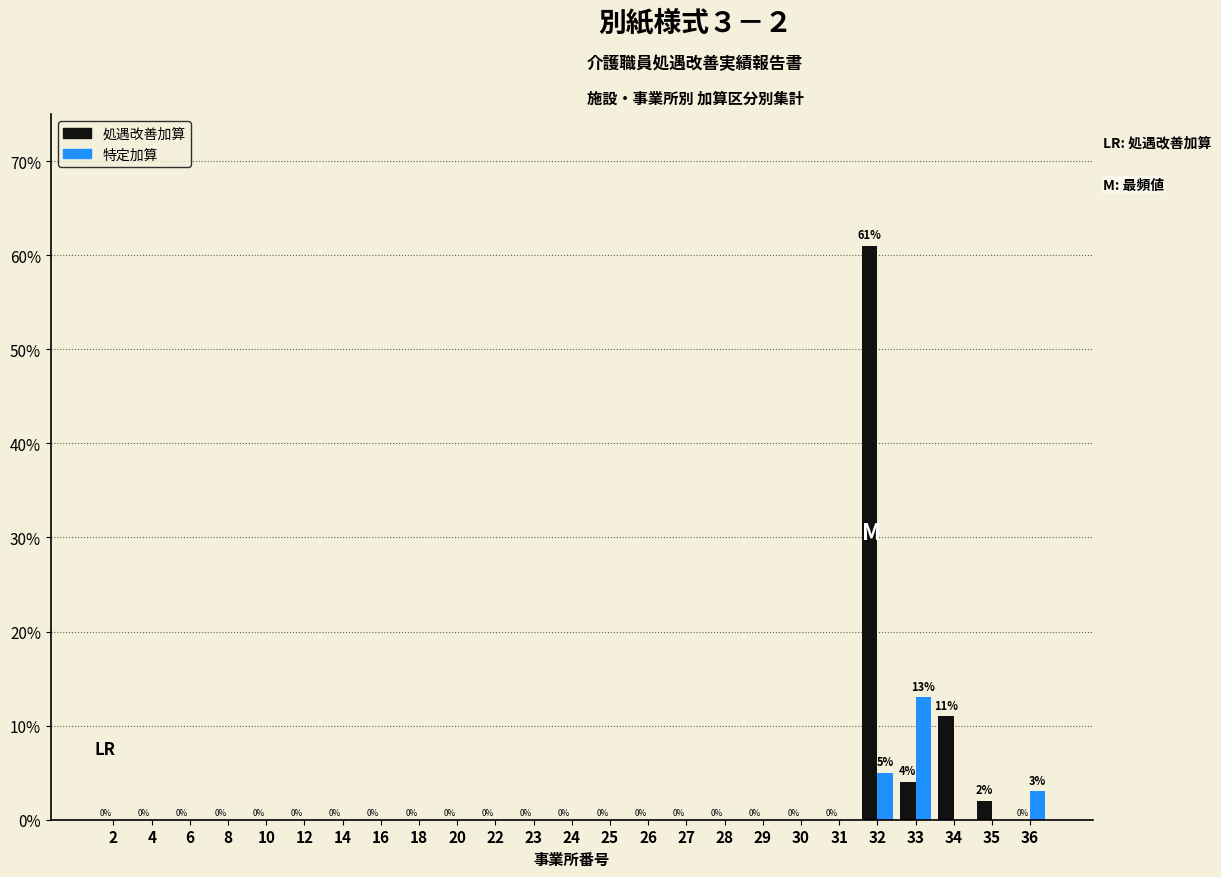

Reading left to right, extract all data points from this chart.

処遇改善加算: 2=0	4=0	6=0	8=0	10=0	12=0	14=0	16=0	18=0	20=0	22=0	23=0	24=0	25=0	26=0	27=0	28=0	29=0	30=0	31=0	32=61	33=4	34=11	35=2	36=0
特定加算: 2=0	4=0	6=0	8=0	10=0	12=0	14=0	16=0	18=0	20=0	22=0	23=0	24=0	25=0	26=0	27=0	28=0	29=0	30=0	31=0	32=5	33=13	34=0	35=0	36=3